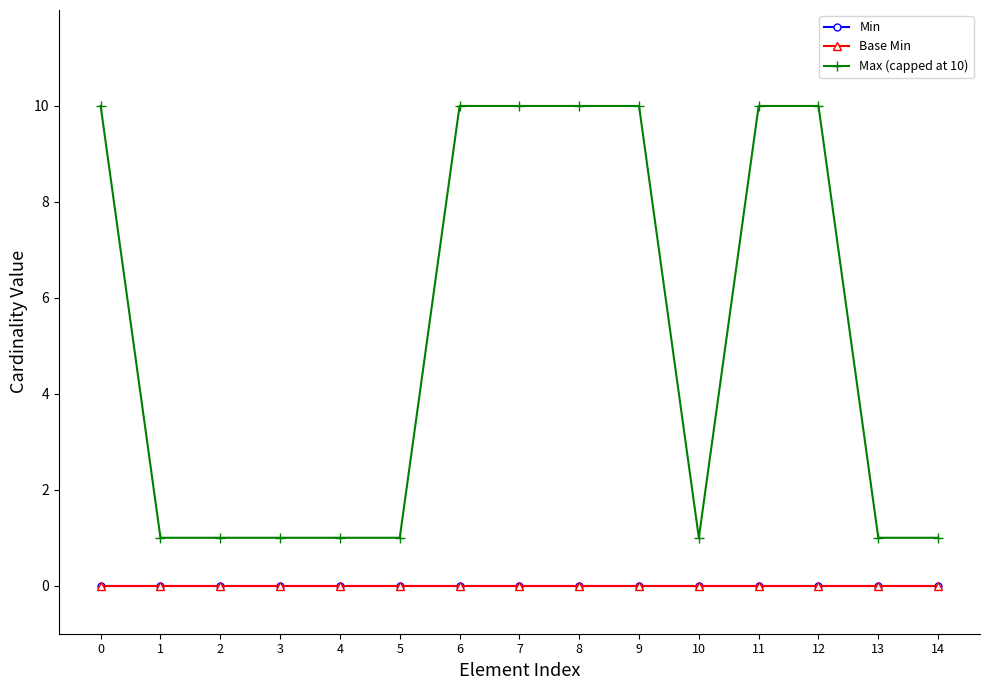

What is the total value across all series at 1?

1